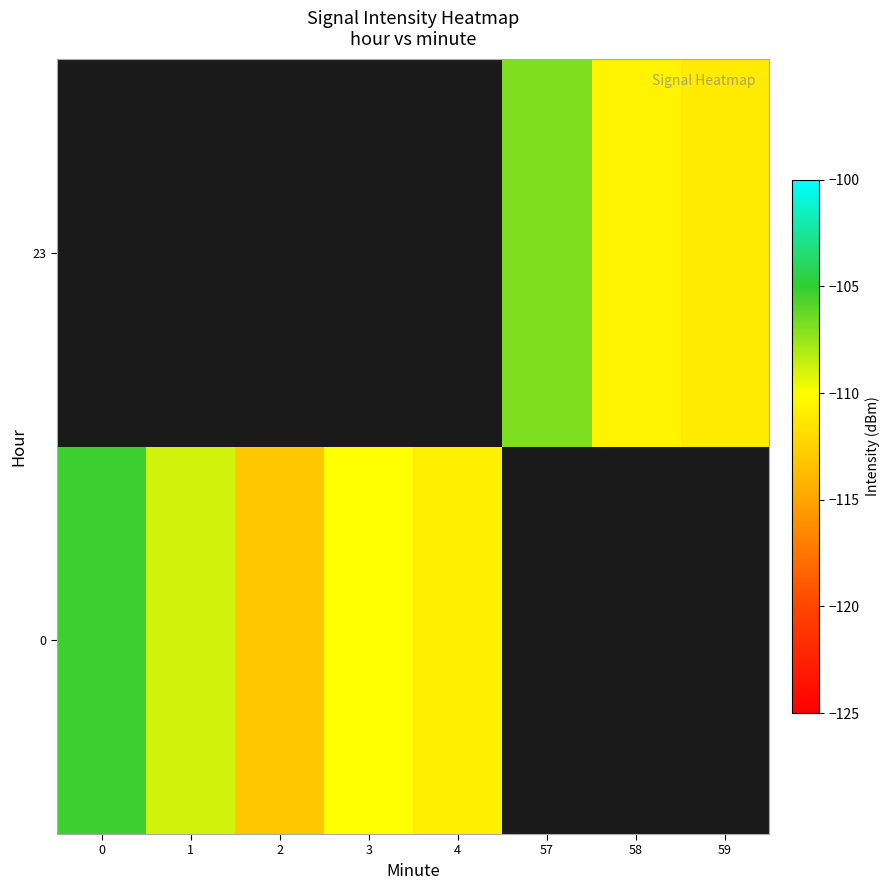

What is the approximate value of 0 at 0?

-105.3